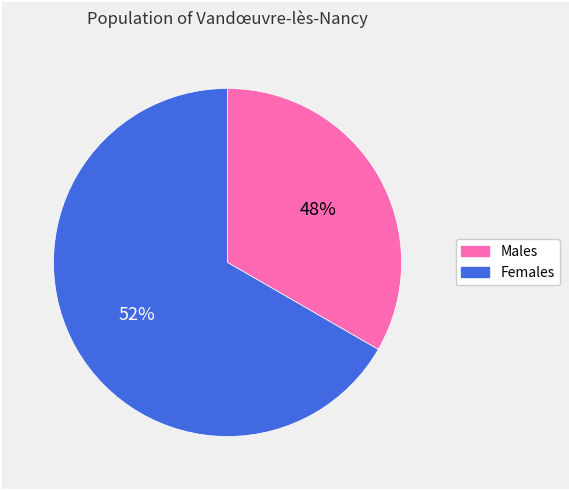

True or false: Жіноча accounts for 74% of the total.

False